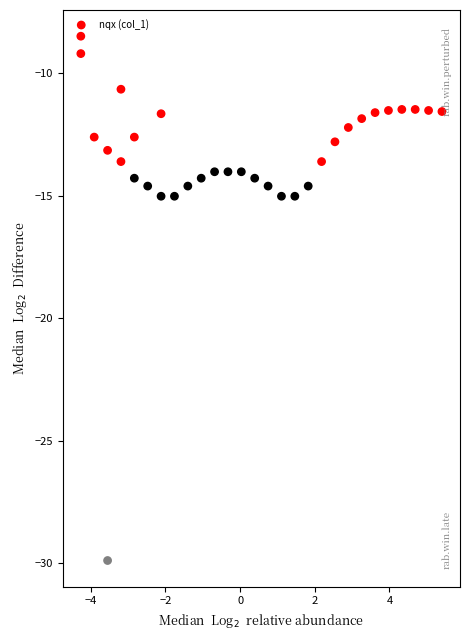

What is the range of Y values (max minus min)?

21.4